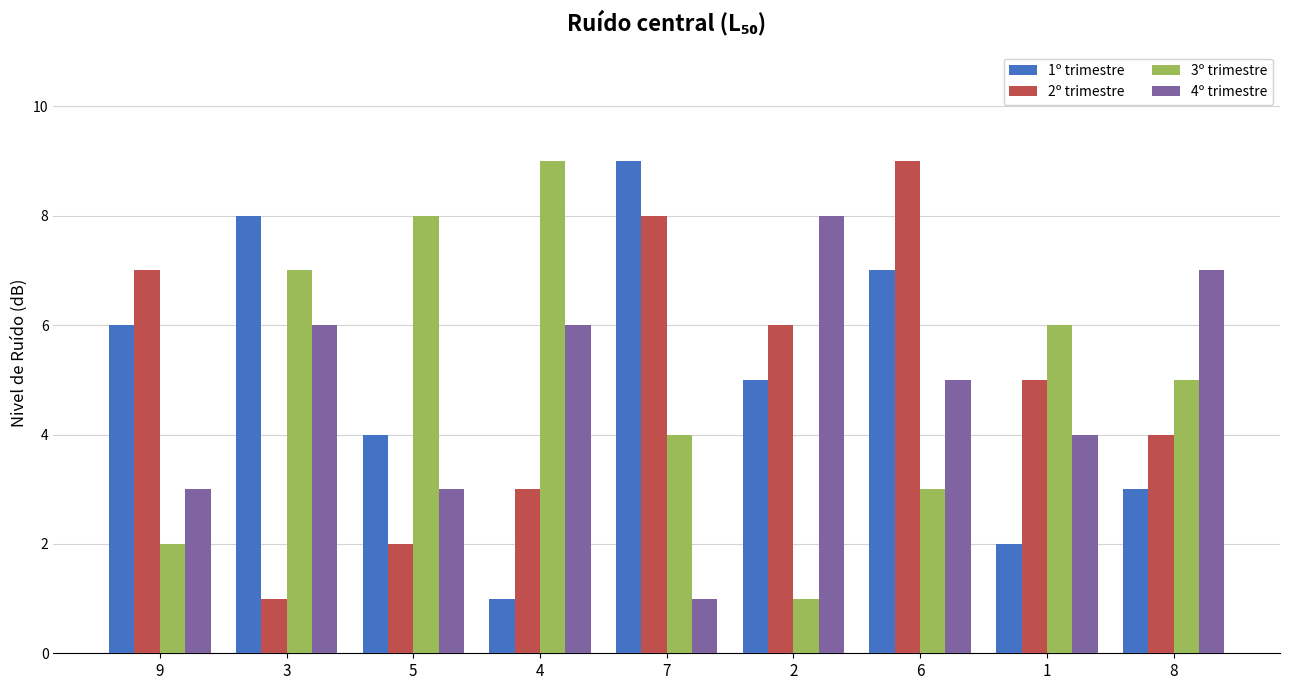

What is the difference between the 1º trimestre values at 6 and 8?

4